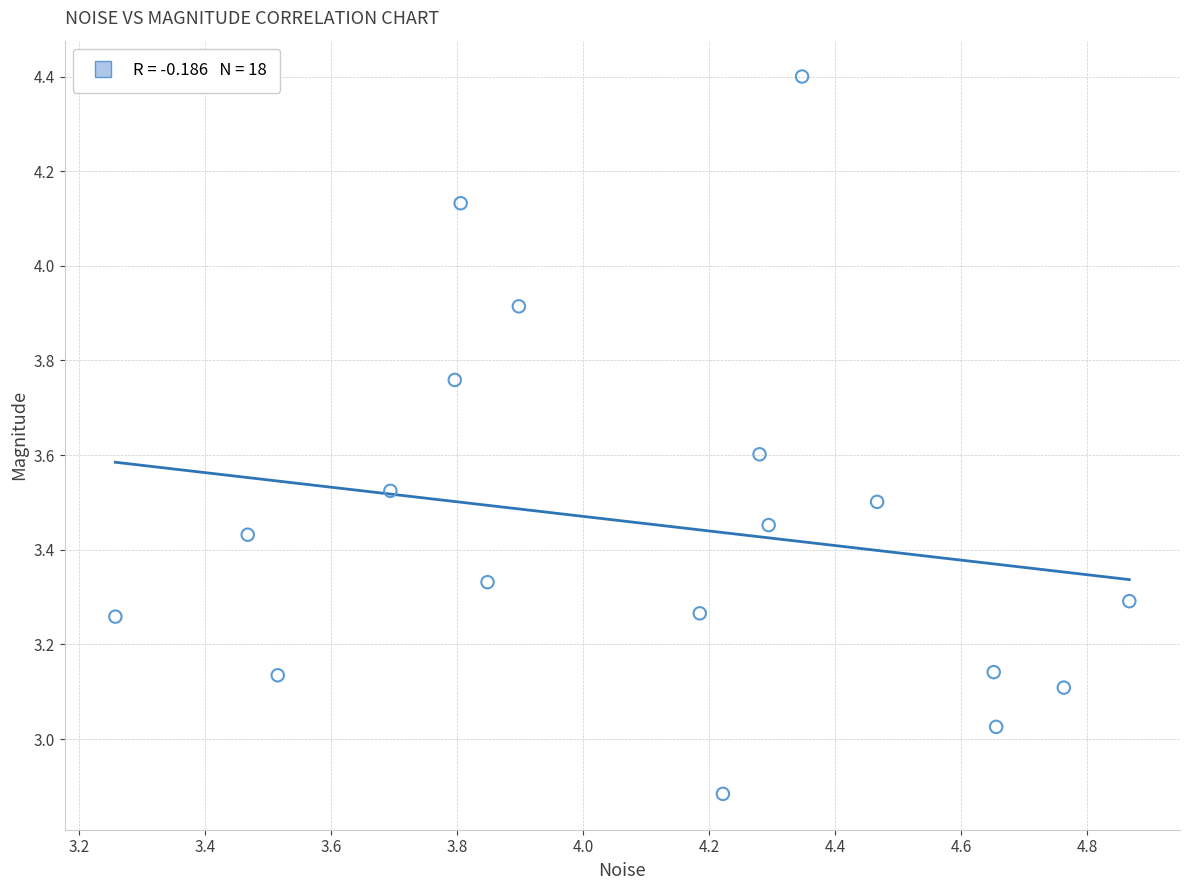

What is the range of X values (max minus min)?

1.6